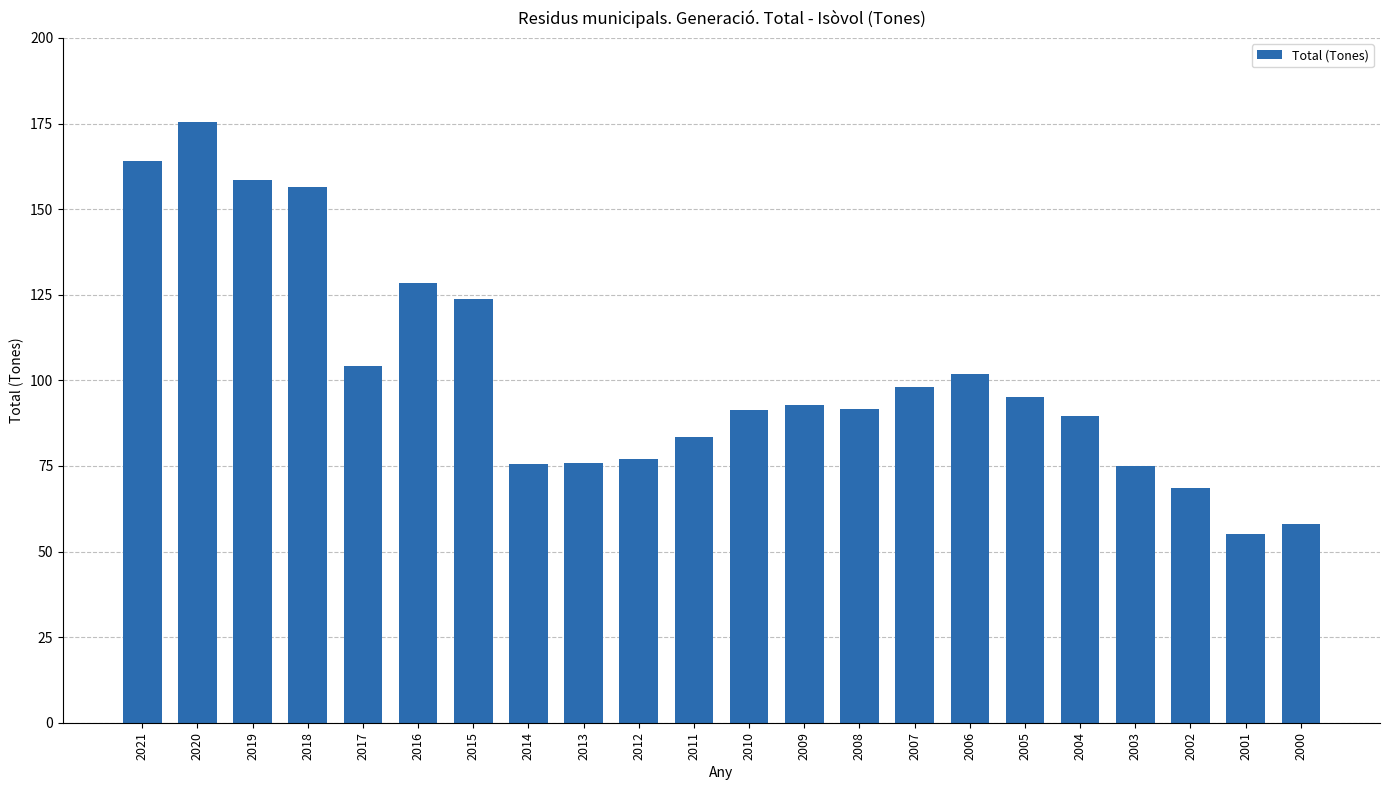

What is the value of the 19th bar from the left?

74.9